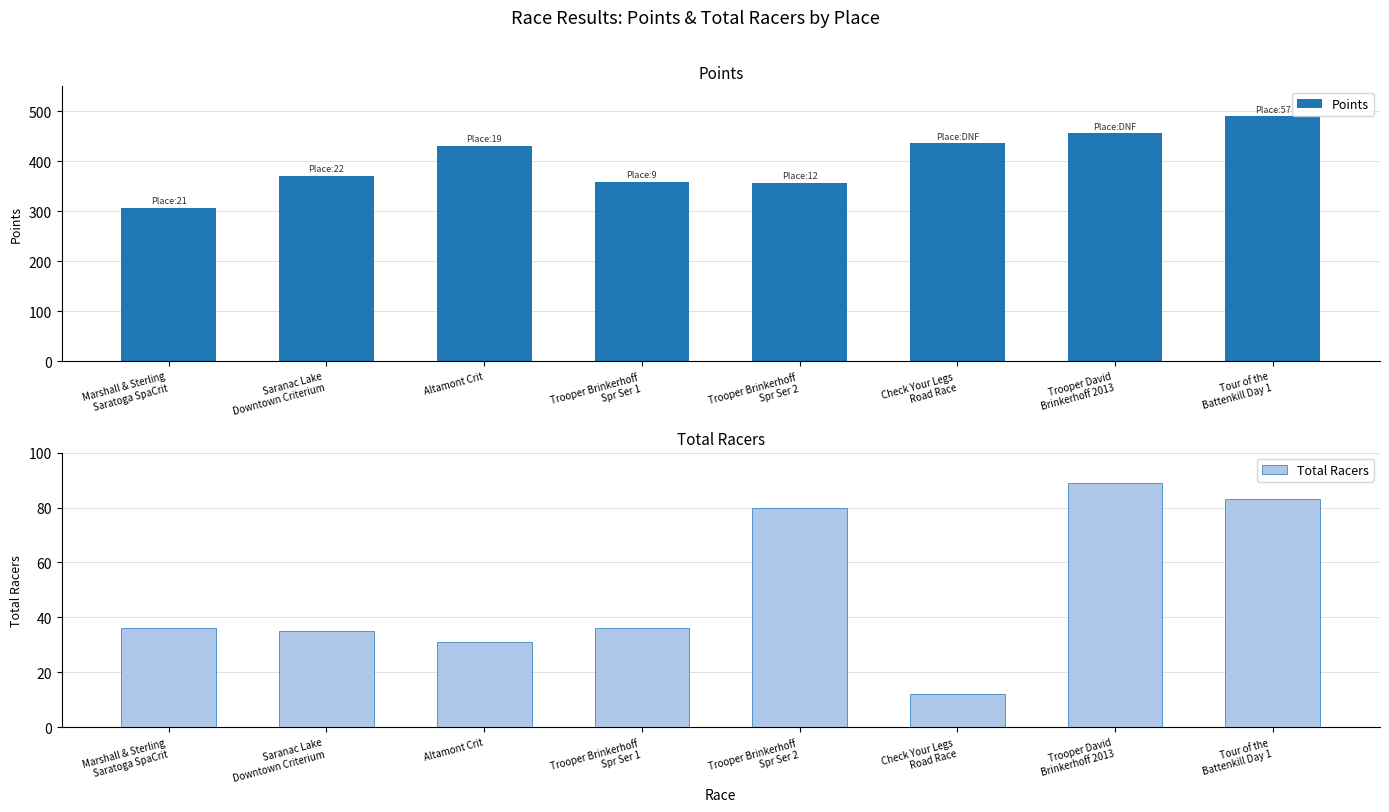

What is the difference between the highest and lowest values at Altamont Crit?

400.4